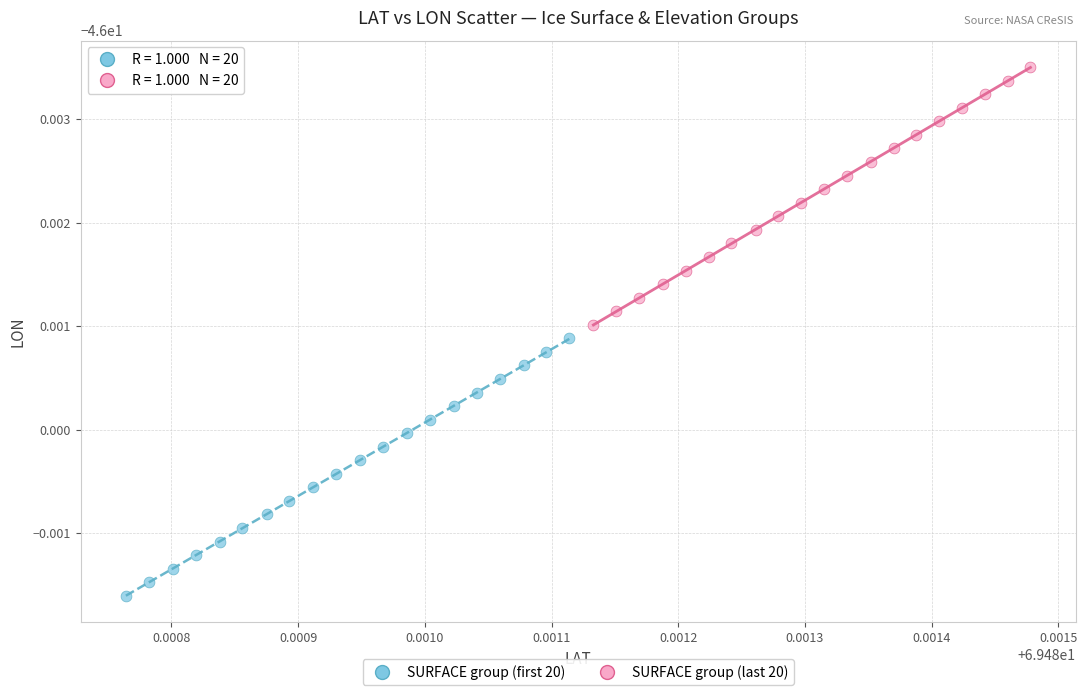

Which series reaches the minimum Y coordinate?

SURFACE group (first 20)